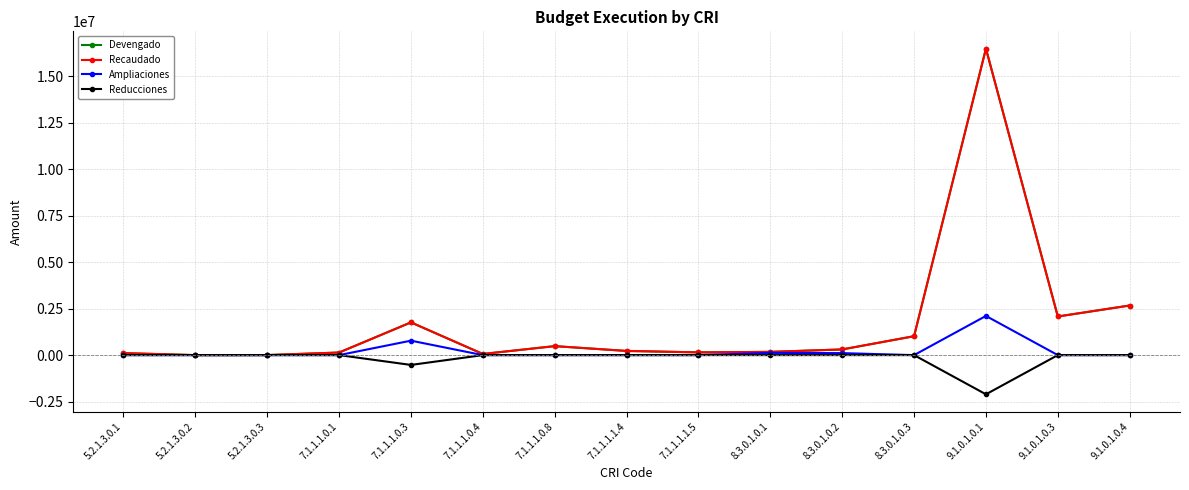

How many lines are shown in the chart?

4